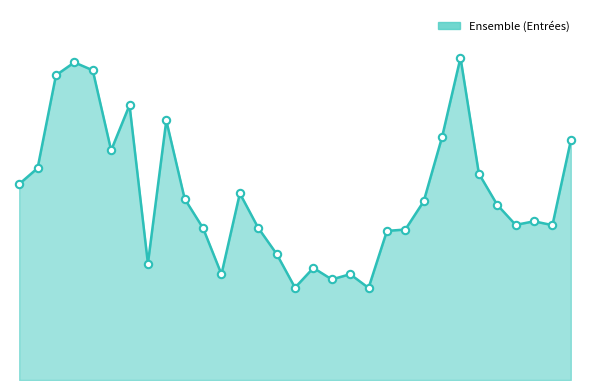

Is this an area chart (filled region under the line)?

Yes